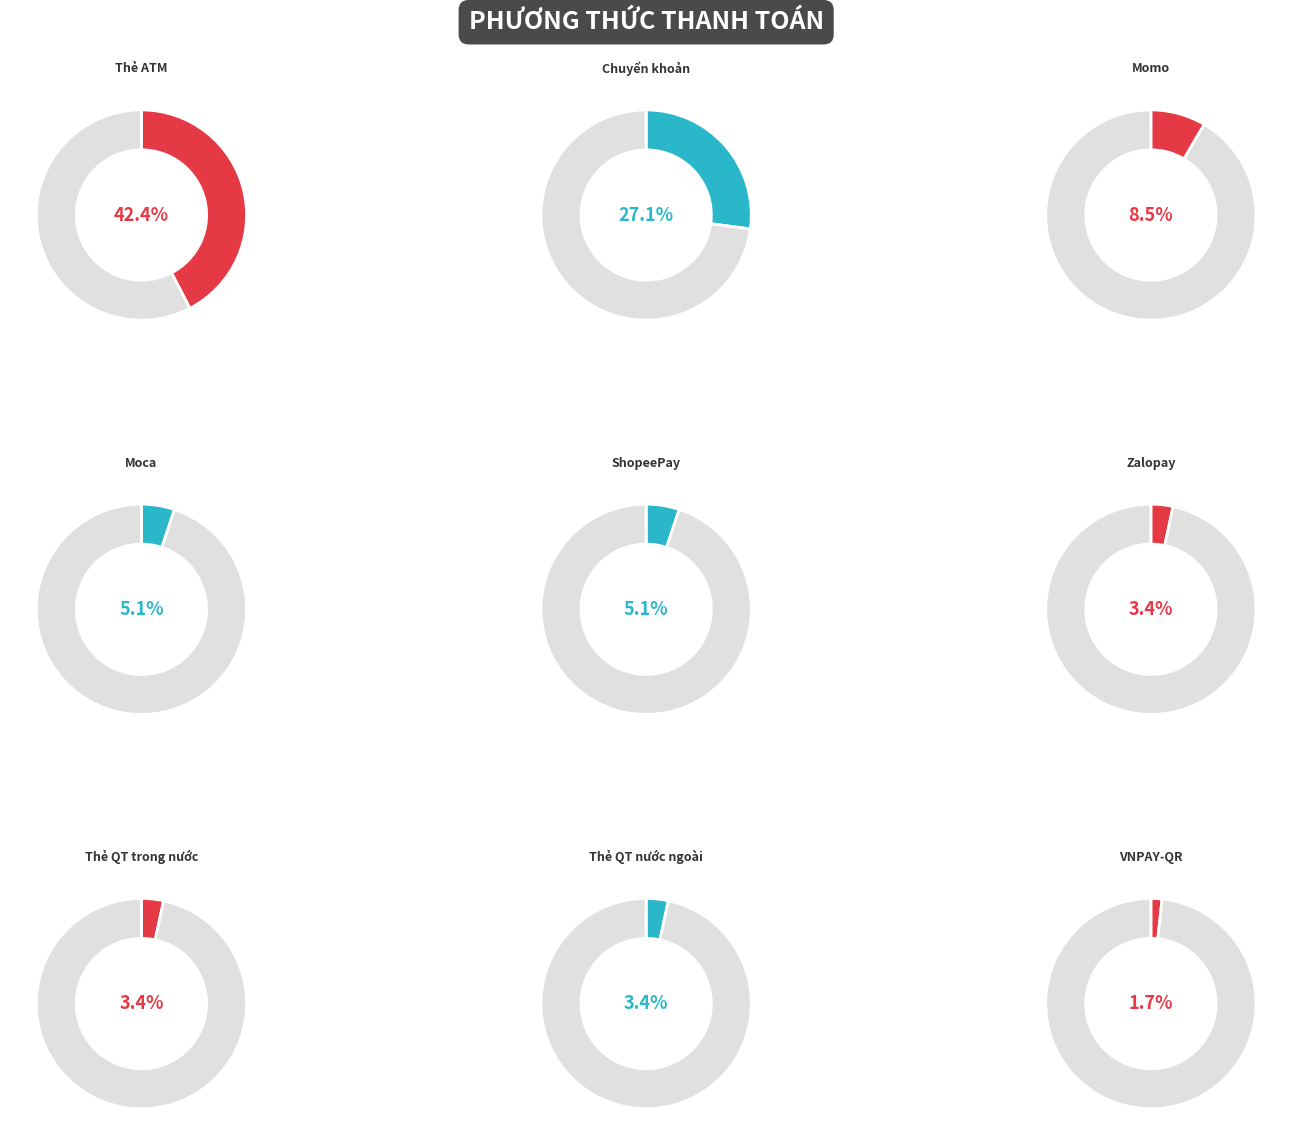

How many segments does this pie chart have?

9